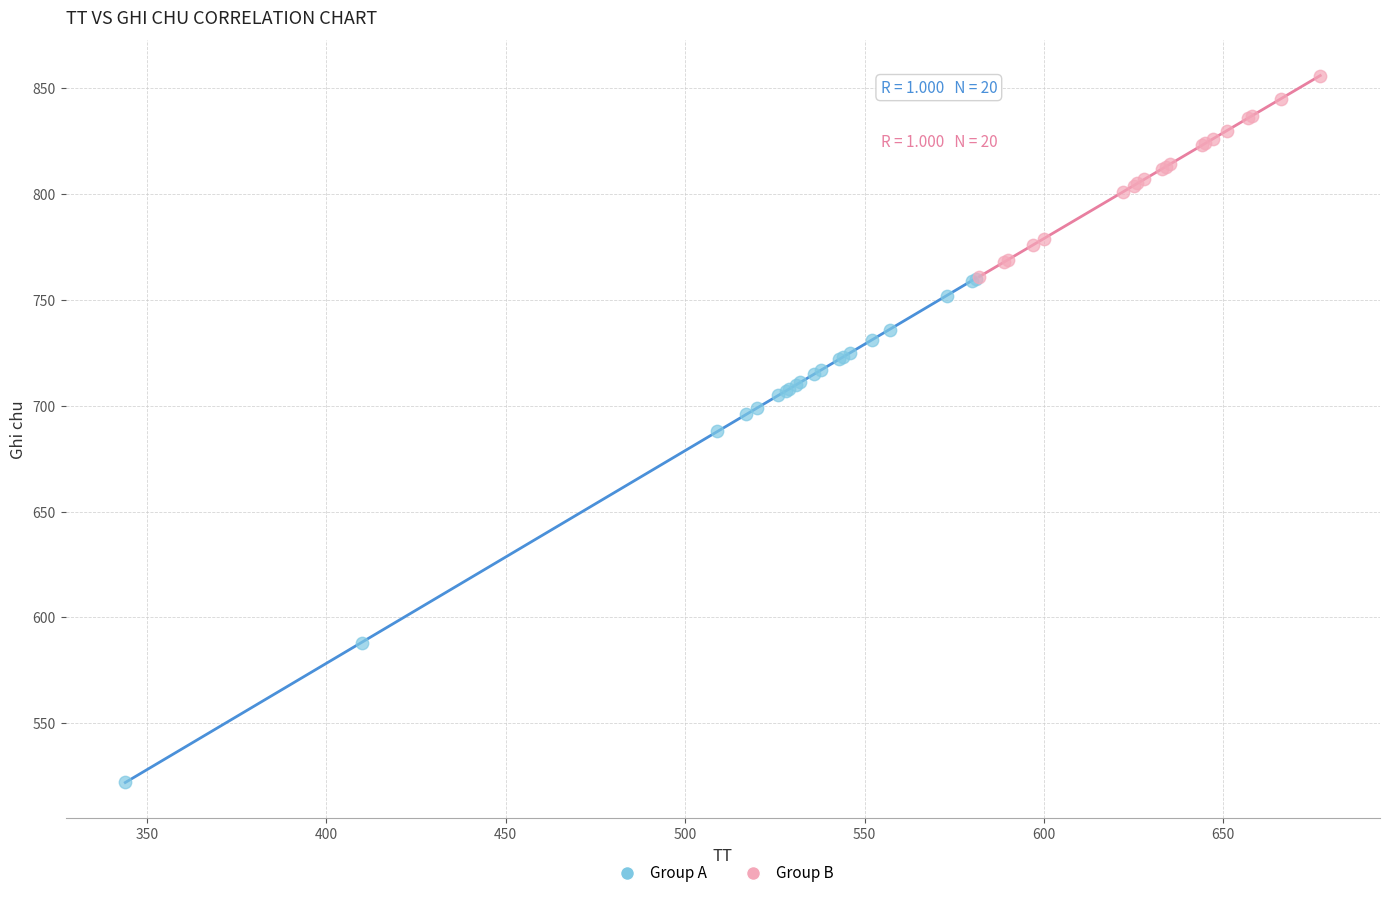

Which series contains the highest Y value?

Group B